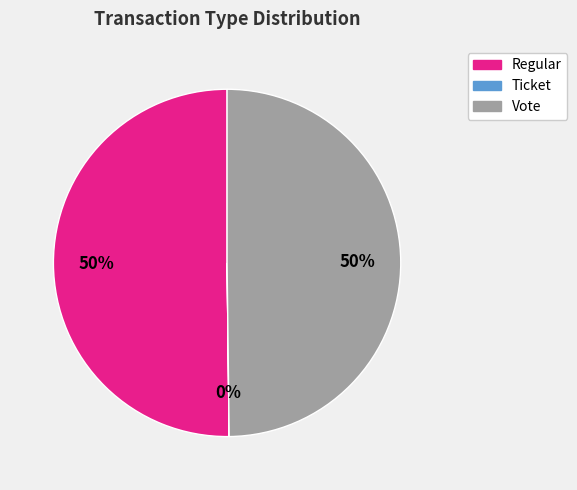

Approximately how many times larger is the value at Vote compared to Regular?

1.0